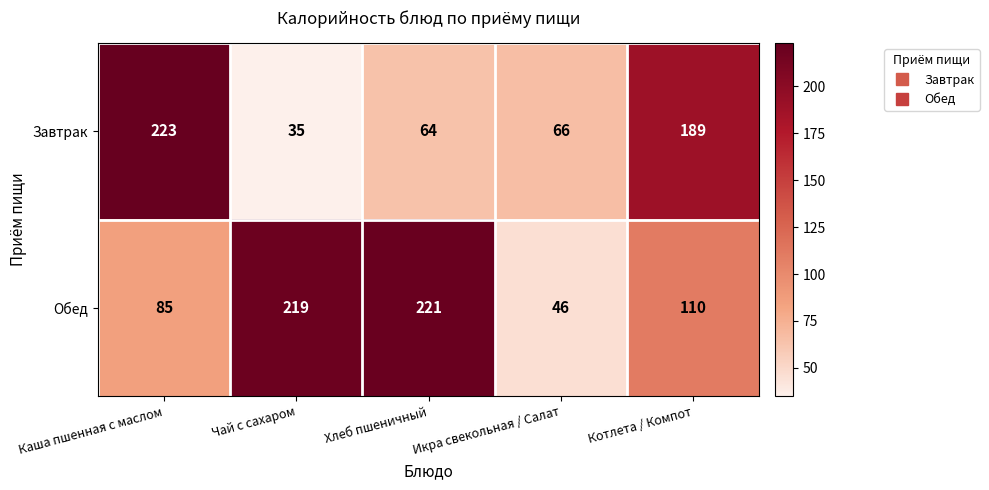

At which category does the chart reach its minimum across all series?

Чай с сахаром